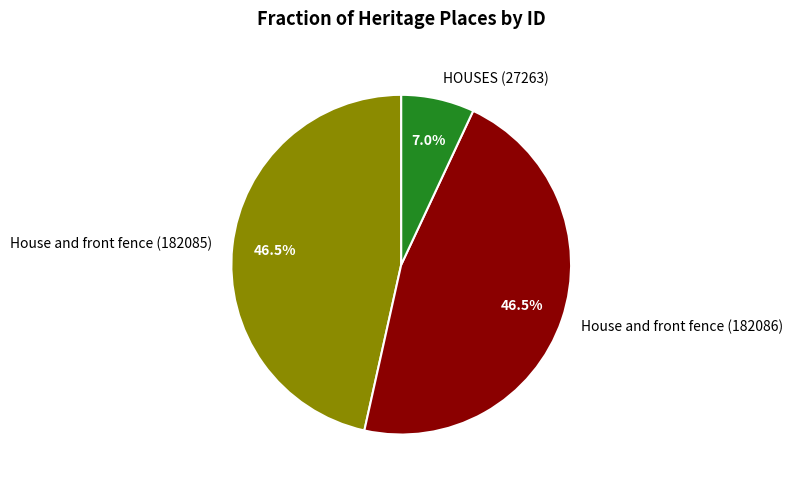

Do HOUSES (27263) and House and front fence (182086) together represent more than half of the pie?

Yes